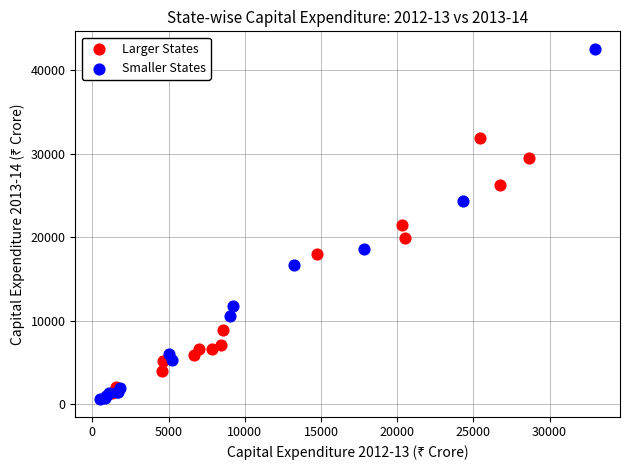

Which series has the largest Y range (max minus min)?

Smaller States